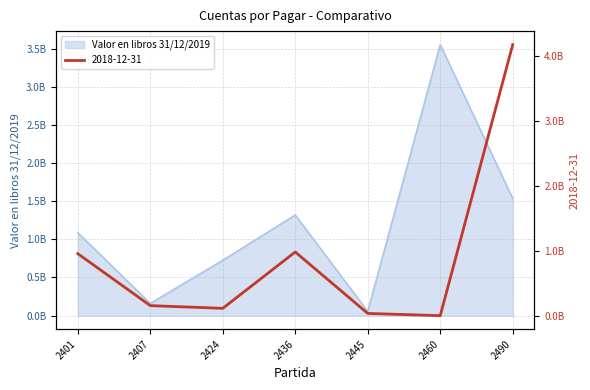

What is the approximate value of Valor en libros 31/12/2019 at 2424?

725288200